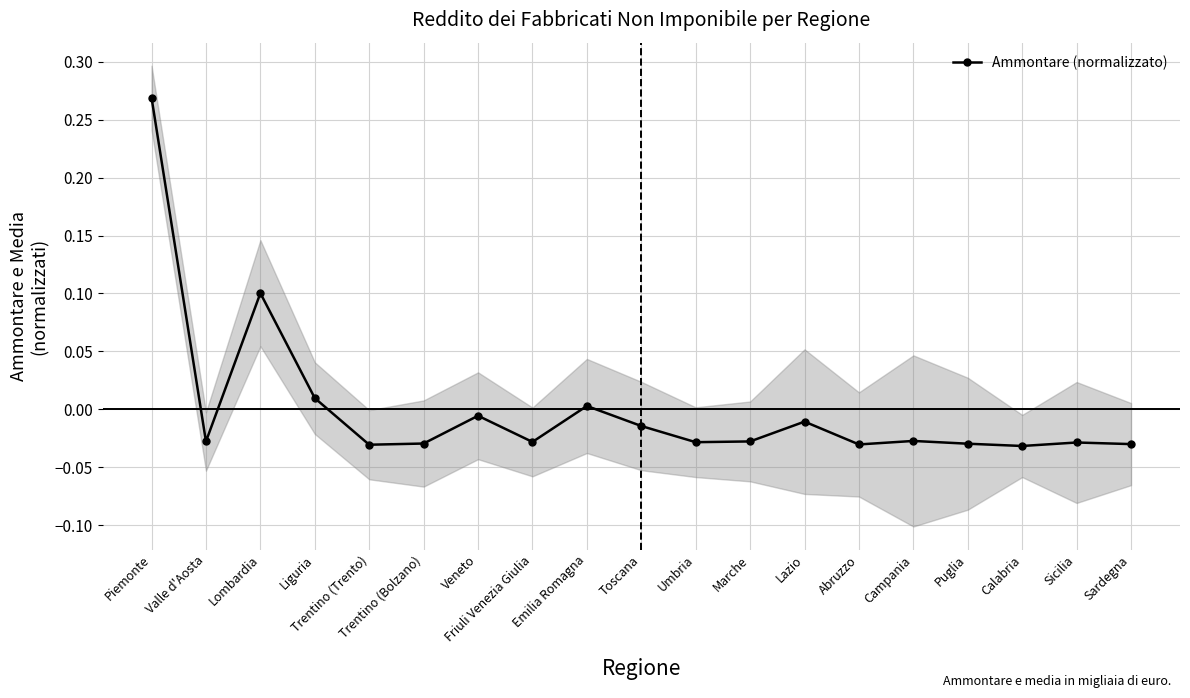

How many data points does each series have?

19